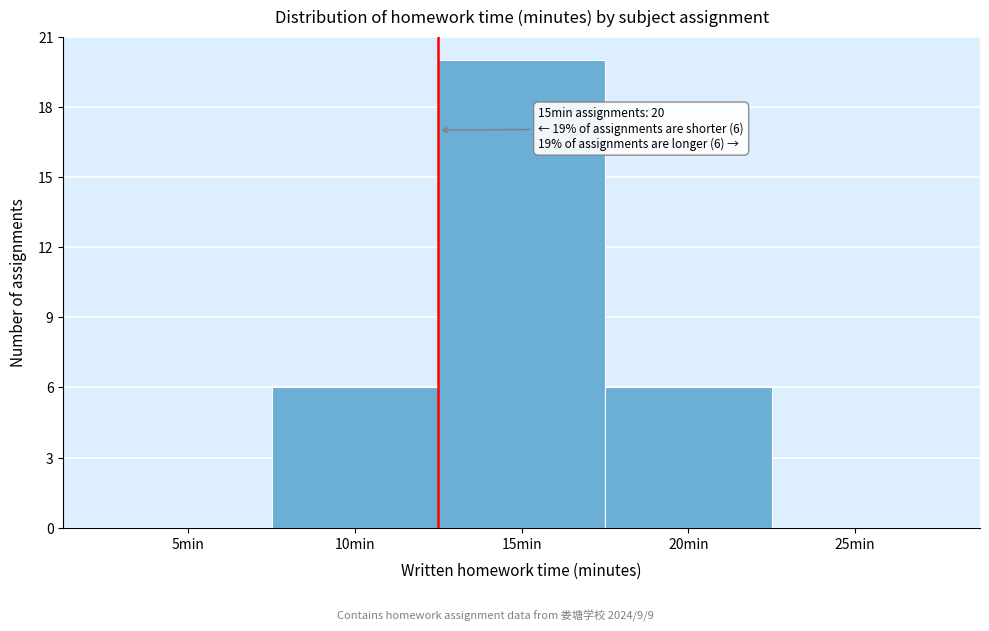

Reading left to right, what are all the values shown in this chart?

5min=0	10min=6	15min=20	20min=6	25min=0